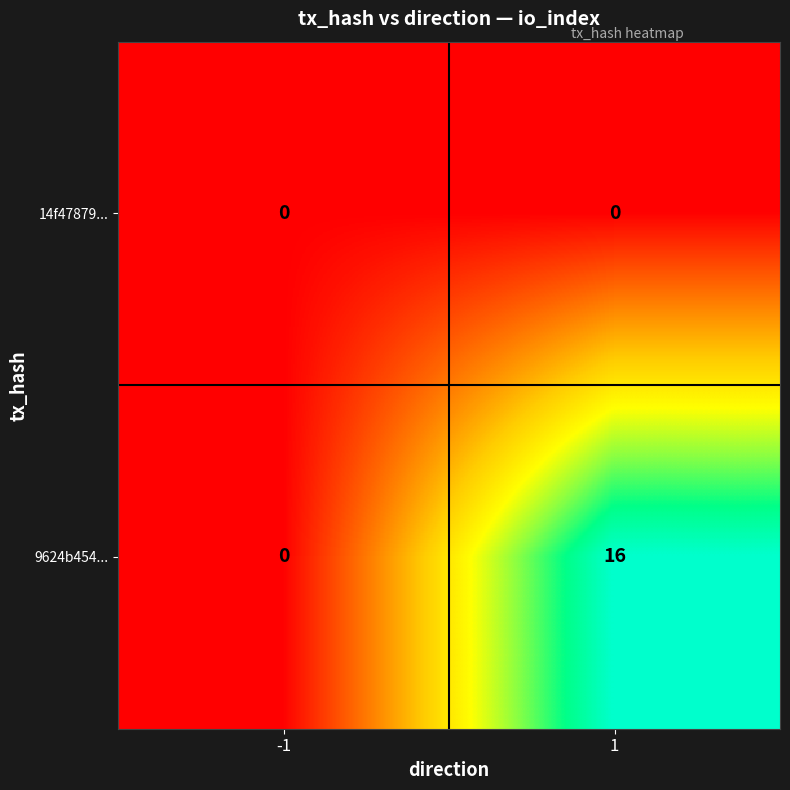

Reading right to left, extract all data points from this chart.

14f47879...: 0	0
9624b454...: 16	0